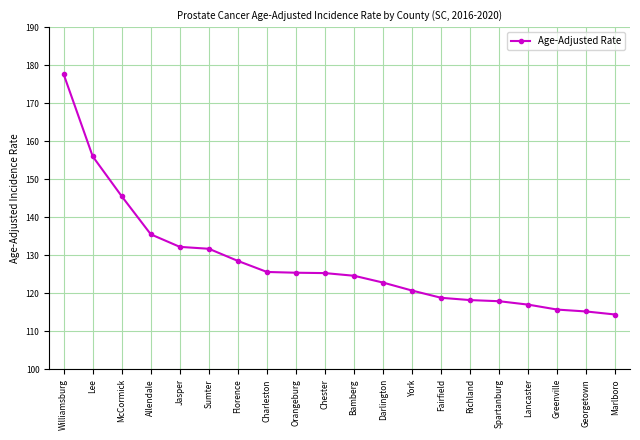

What is the sum of the values at Lee and York?

276.7